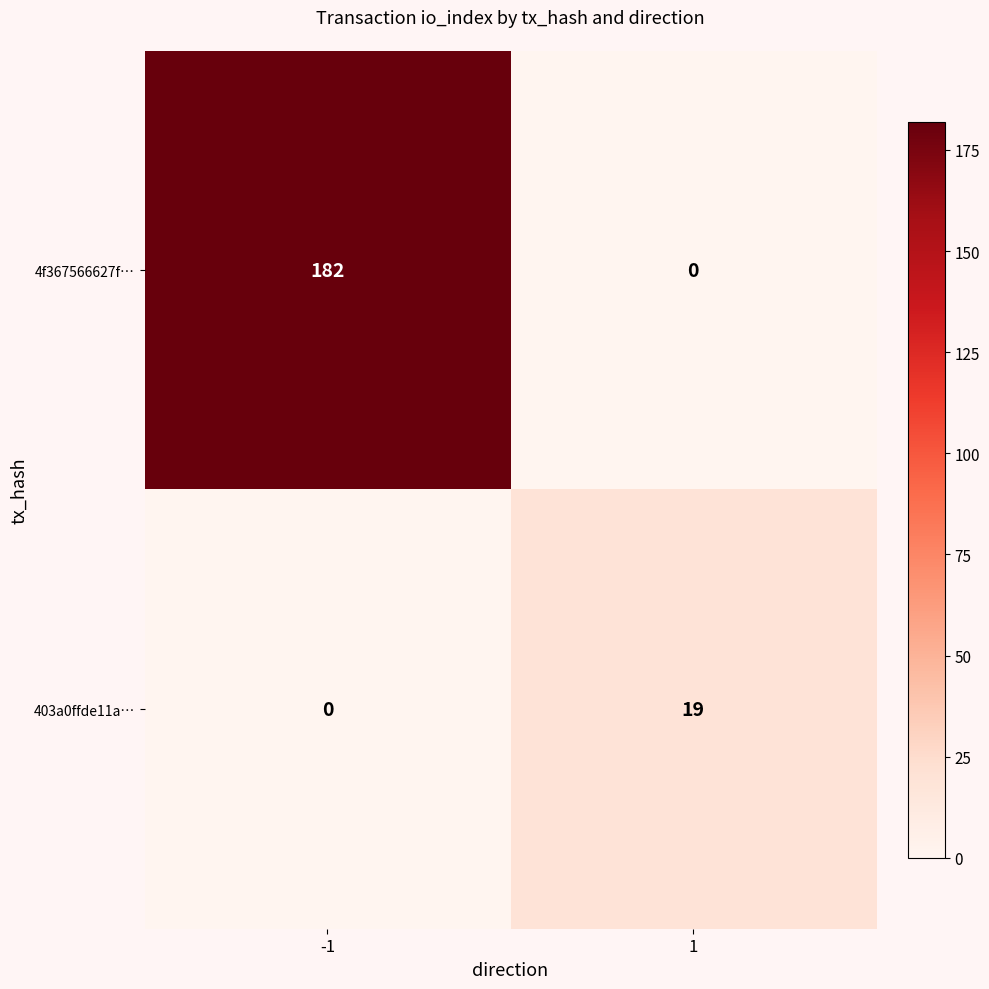

Which series has the widest spread of values?

4f367566627f…